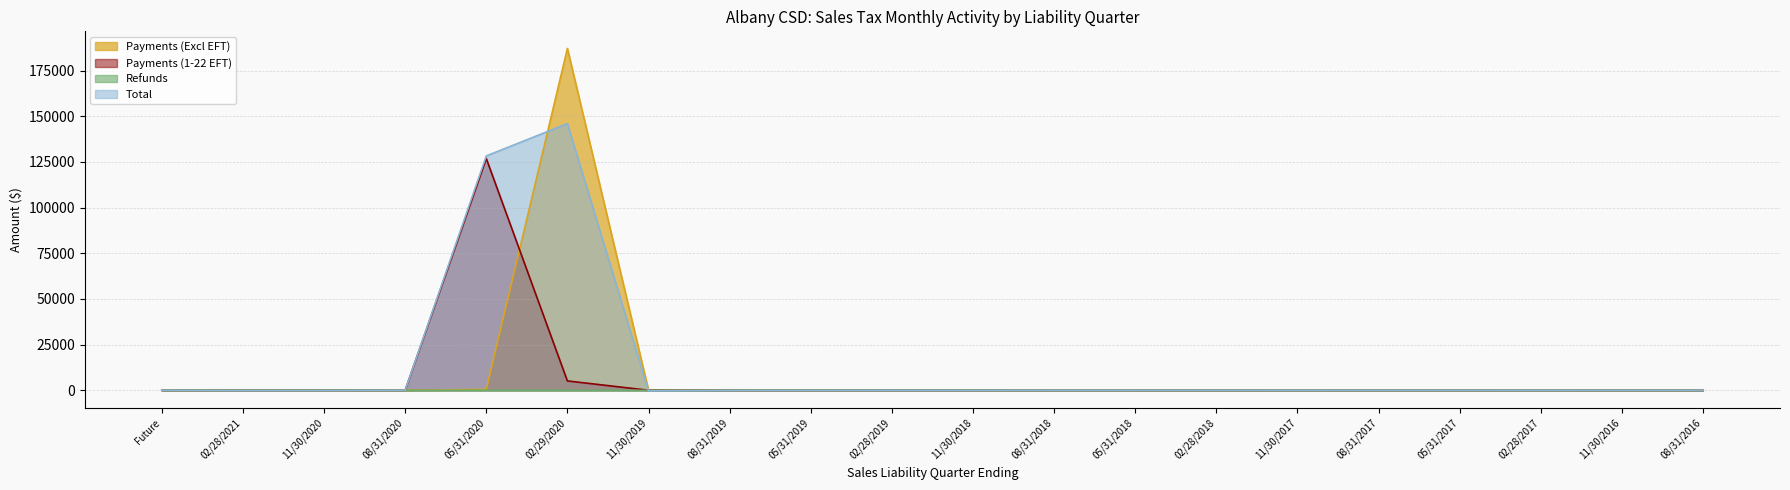

How many lines are shown in the chart?

4